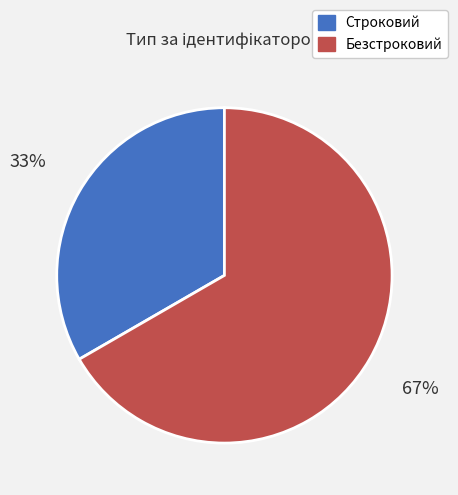

The Безстроковий slice represents 67% of the pie. True or false?

True